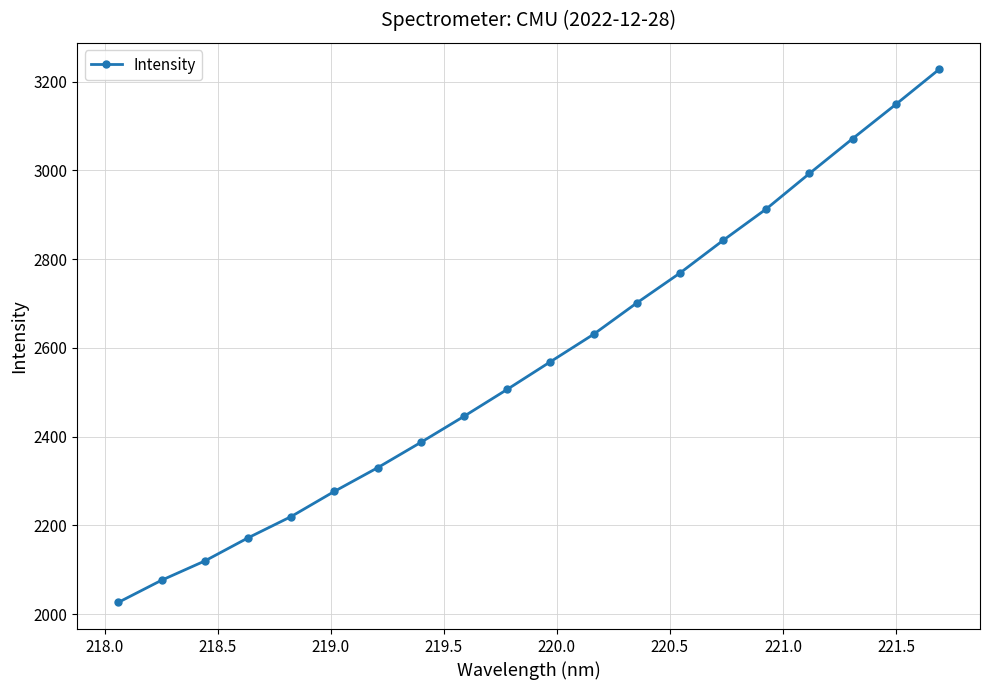

Reading left to right, extract all data points from this chart.

2026.2	2076.1	2119.6	2171.7	2219.8	2276.5	2329.8	2387.0	2445.8	2506.5	2568.8	2630.7	2701.3	2768.8	2842.5	2913.4	2993.3	3071.8	3149.0	3227.8